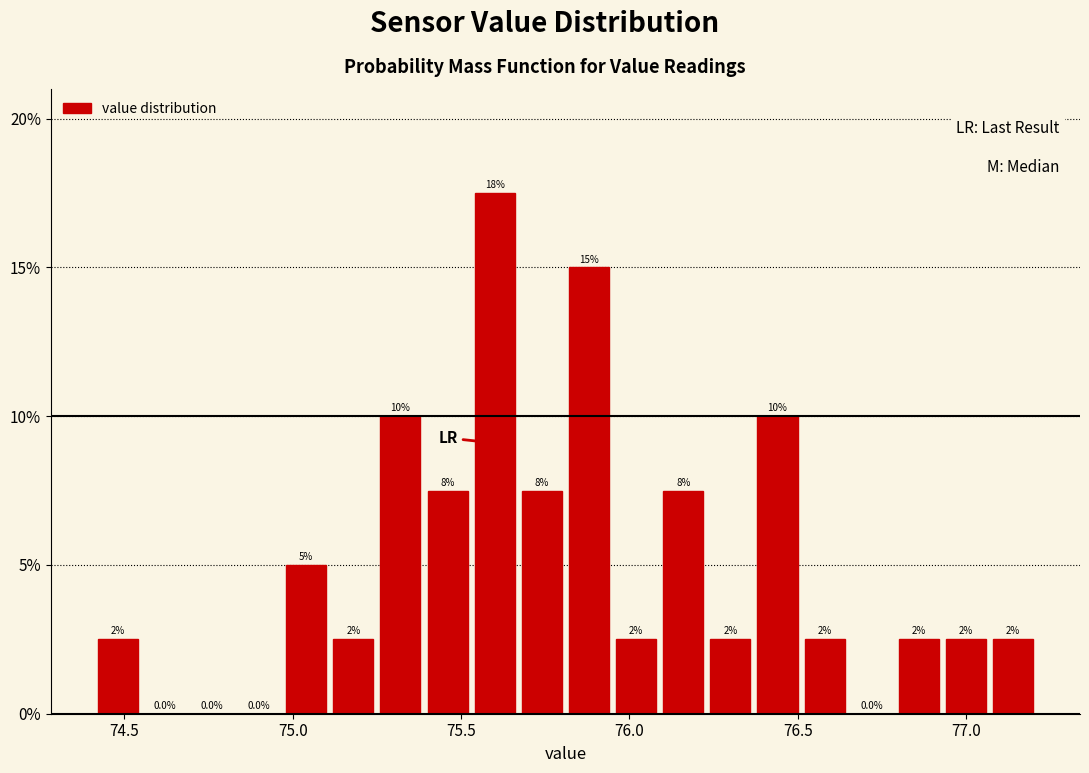

Read against the x-axis, roughly where is the centre of the tallest bar?

75.60